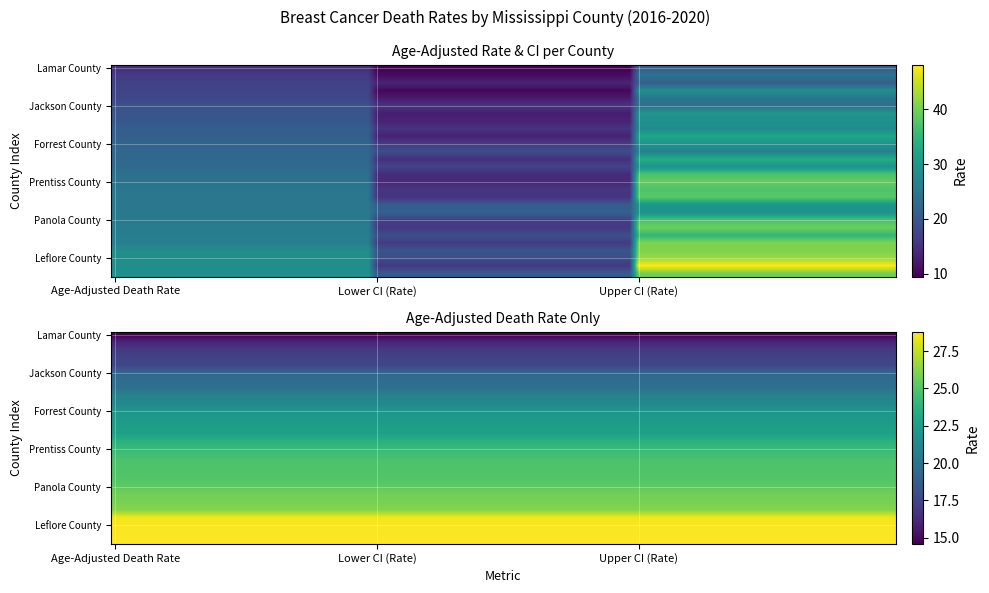

The value of Marion County at Age-Adjusted Death Rate is 39.8. True or false?

False